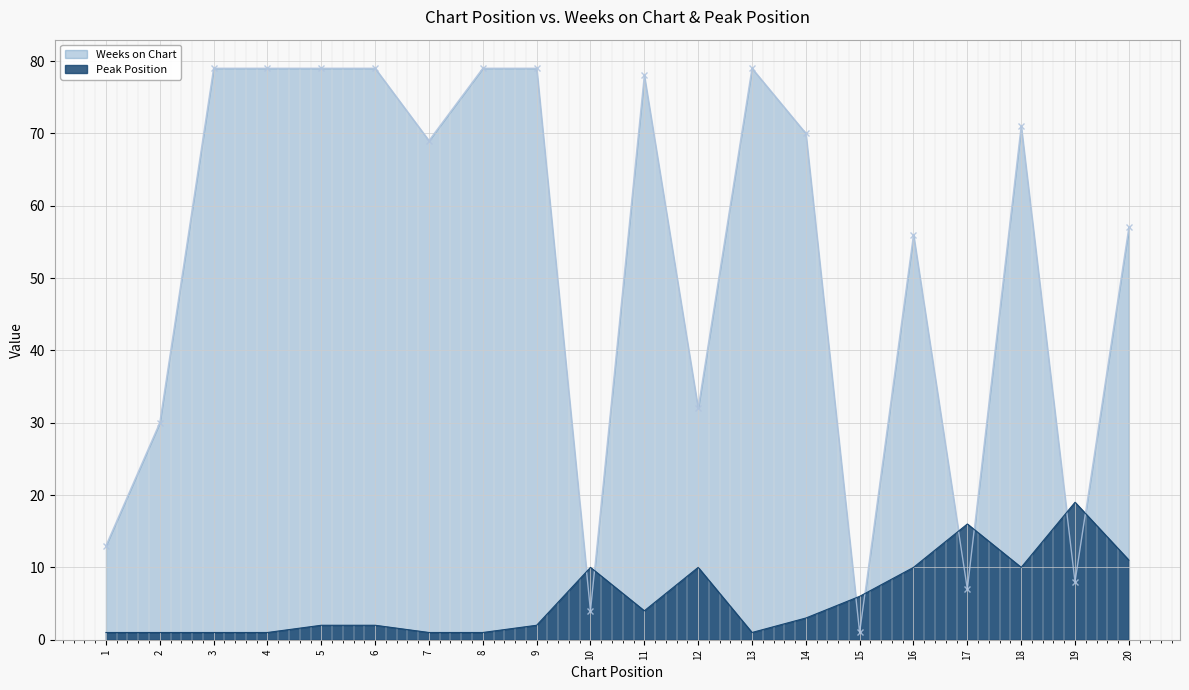

How many values in the Weeks on Chart series exceed 70?

9